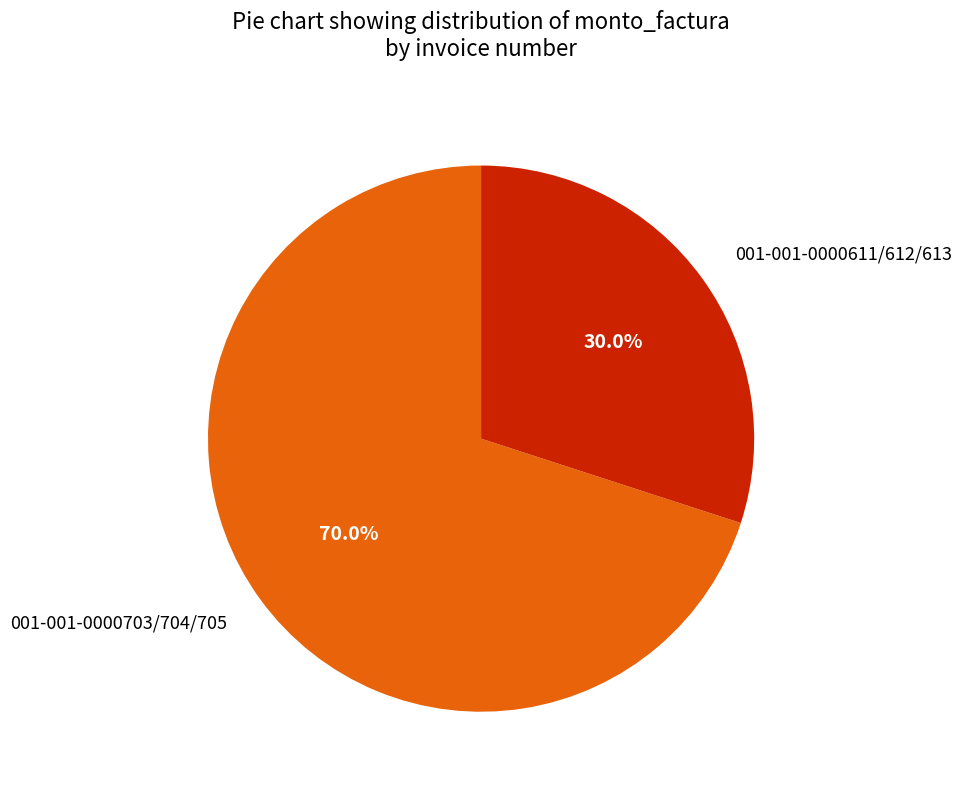

How many slices are in this pie chart?

2